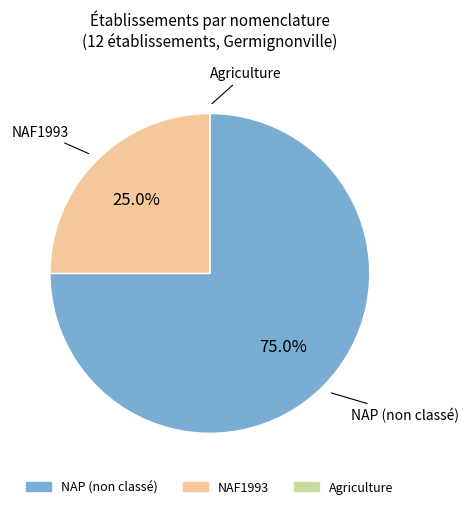

What is the ratio of the value at NAF1993 to the value at NAP (non classé)?

0.3